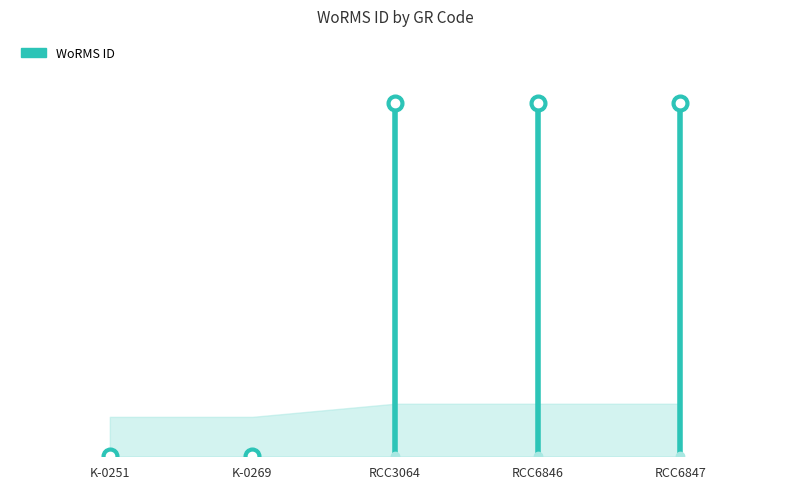

List the labels in order of value, smallest first.

K-0251, K-0269, RCC3064, RCC6846, RCC6847